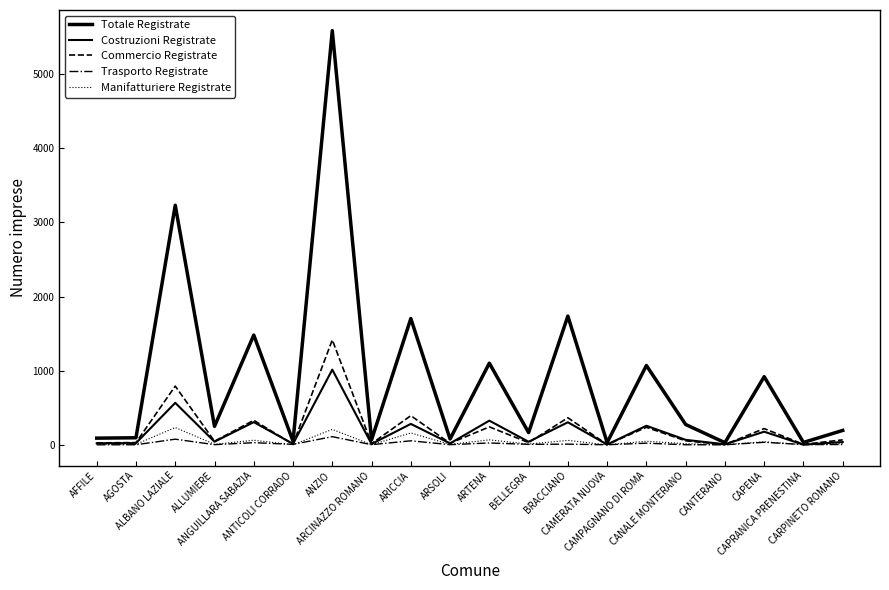

What is the total value across all series at ANZIO?

8332